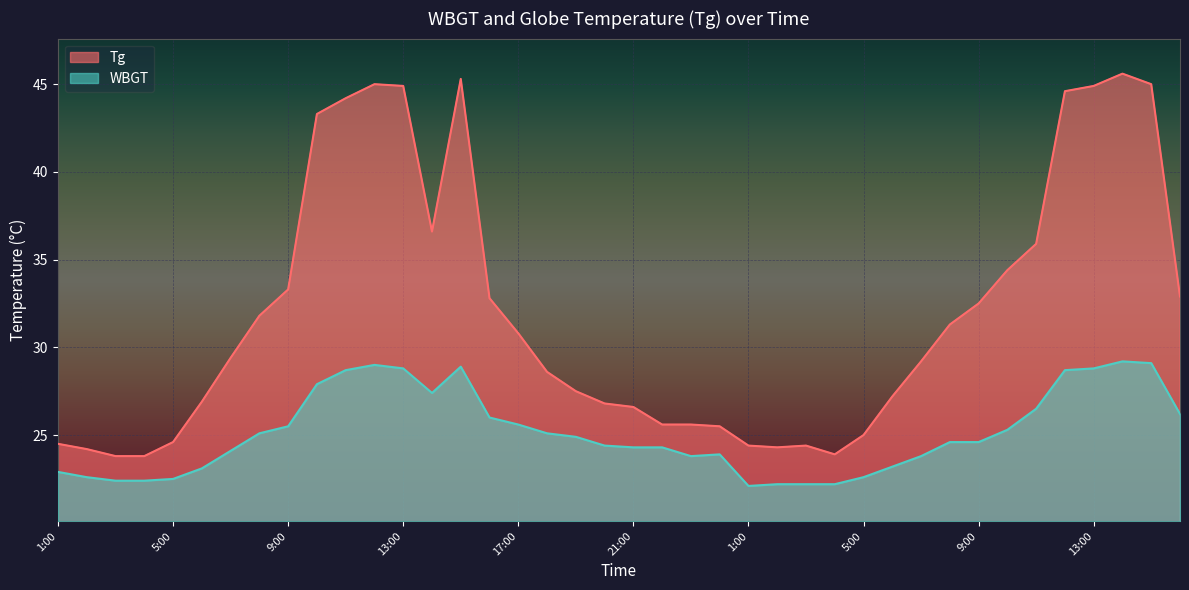

Which category has the lowest value in the WBGT series?

1:00